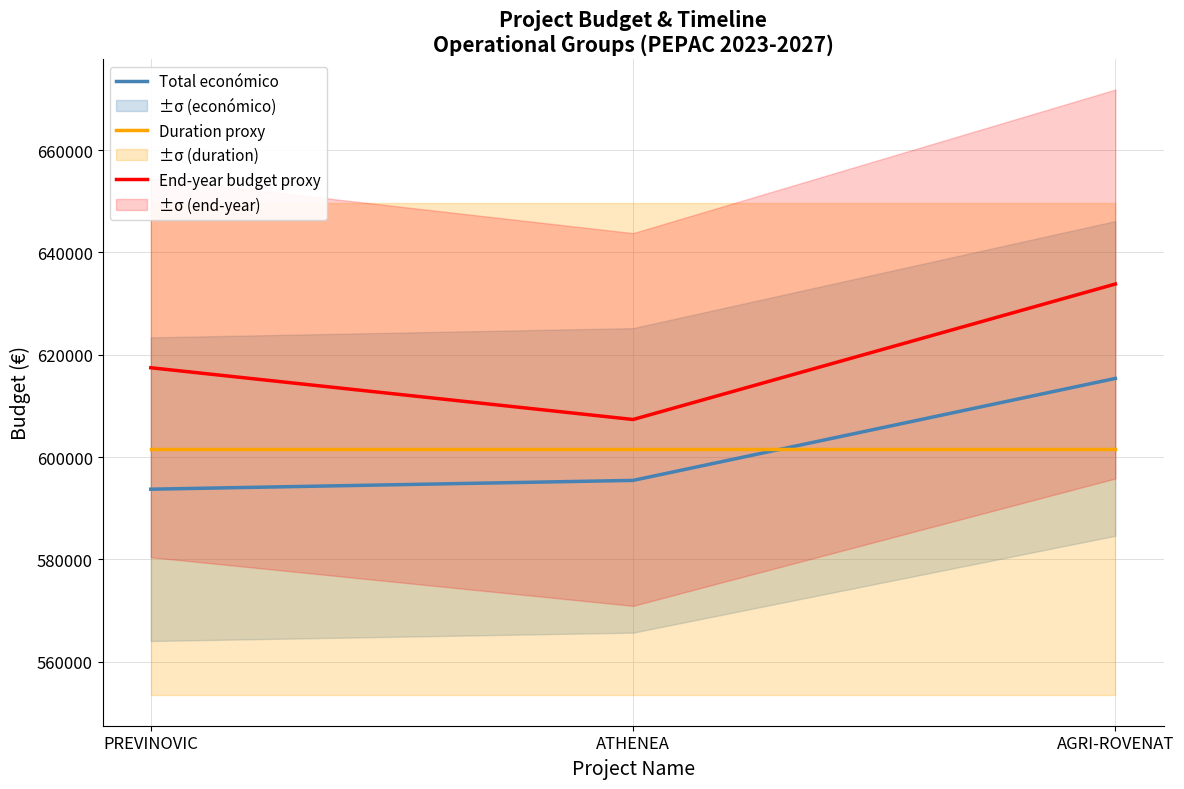

Reading right to left, extract all data points from this chart.

Total económico: AGRI-ROVENAT=615375.0	ATHENEA=595436.0	PREVINOVIC=593715.0
Duration proxy: AGRI-ROVENAT=601508.7	ATHENEA=601508.7	PREVINOVIC=601508.7
End-year budget proxy: AGRI-ROVENAT=633836.2	ATHENEA=607344.7	PREVINOVIC=617463.6